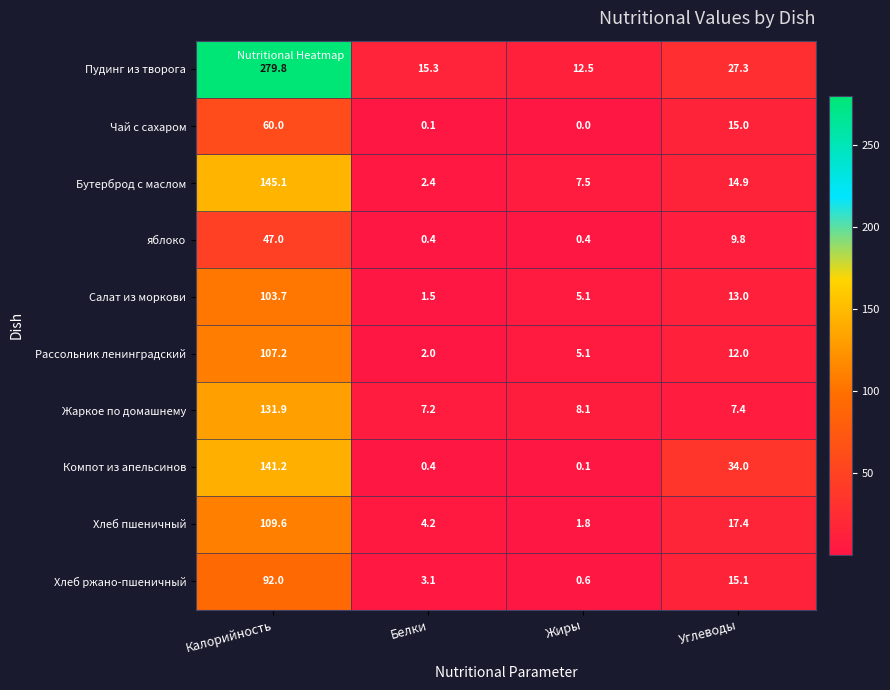

What is the spread (max minus min) of values at Жиры?

12.5